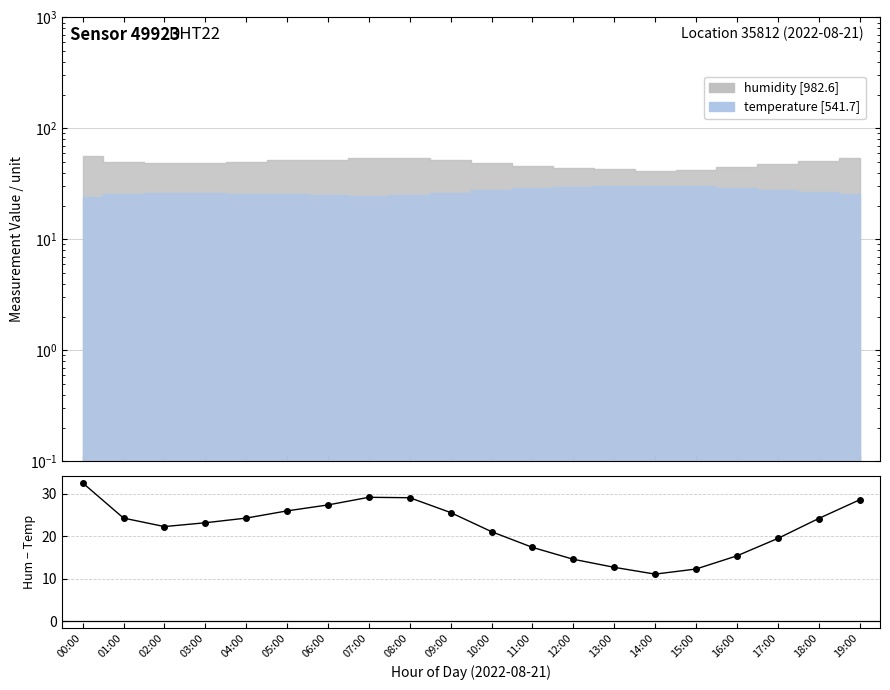

Where does the data first go above 24?

00:00